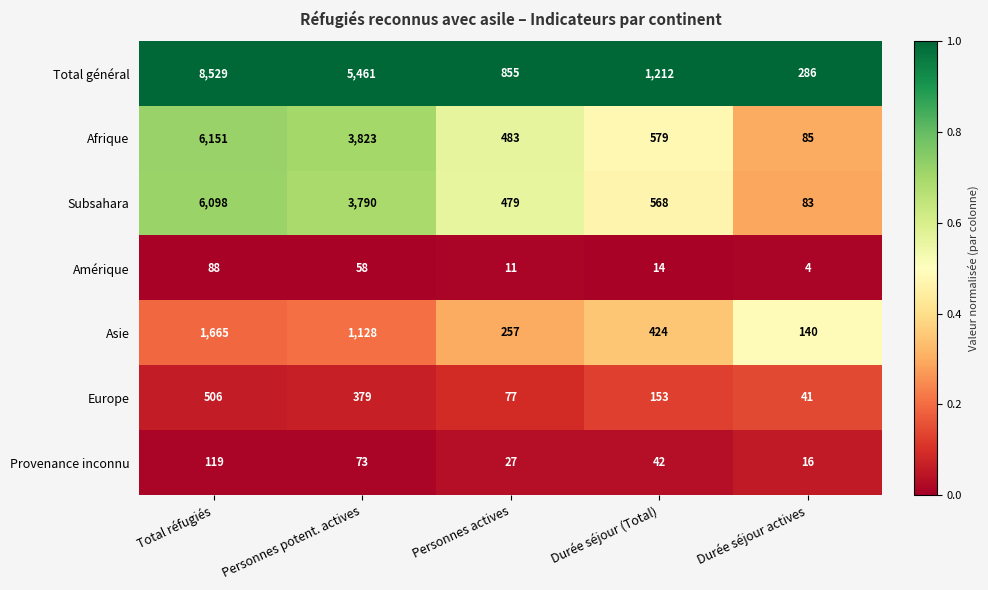

Count the number of data series in this chart.

7